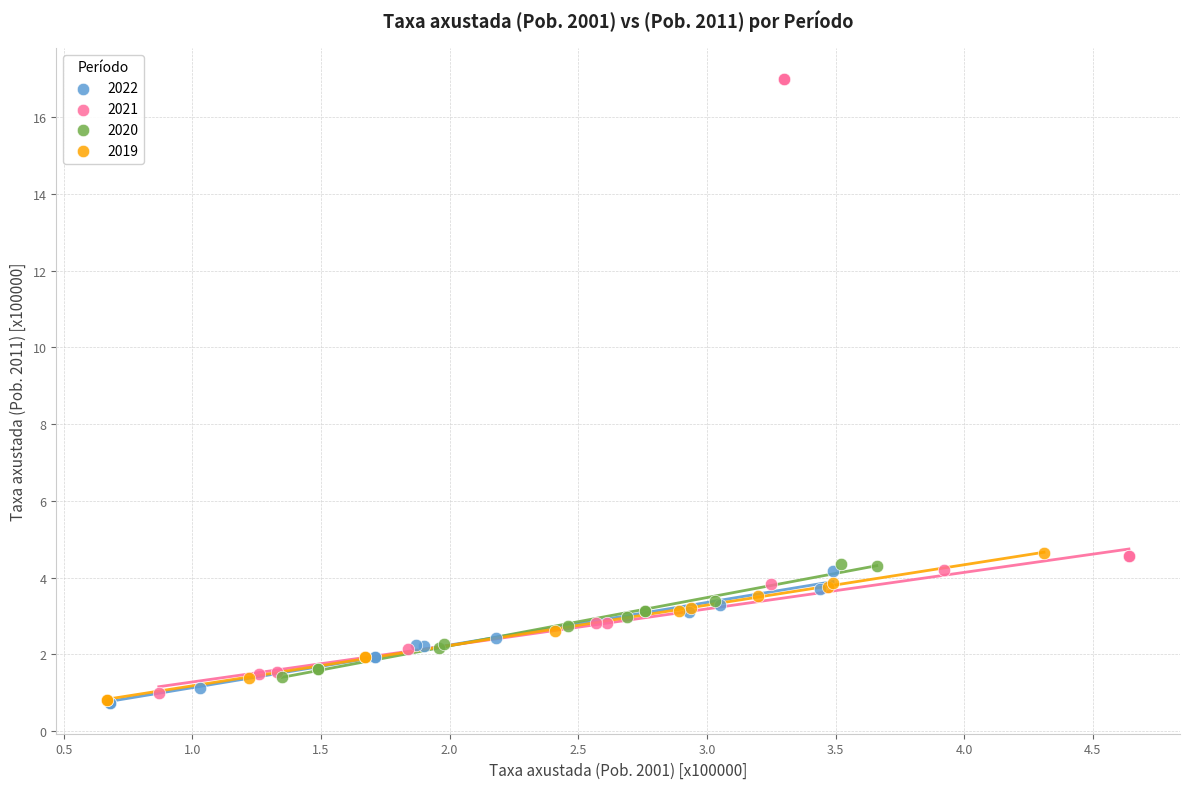

Which series has the widest spread of Y values?

2021